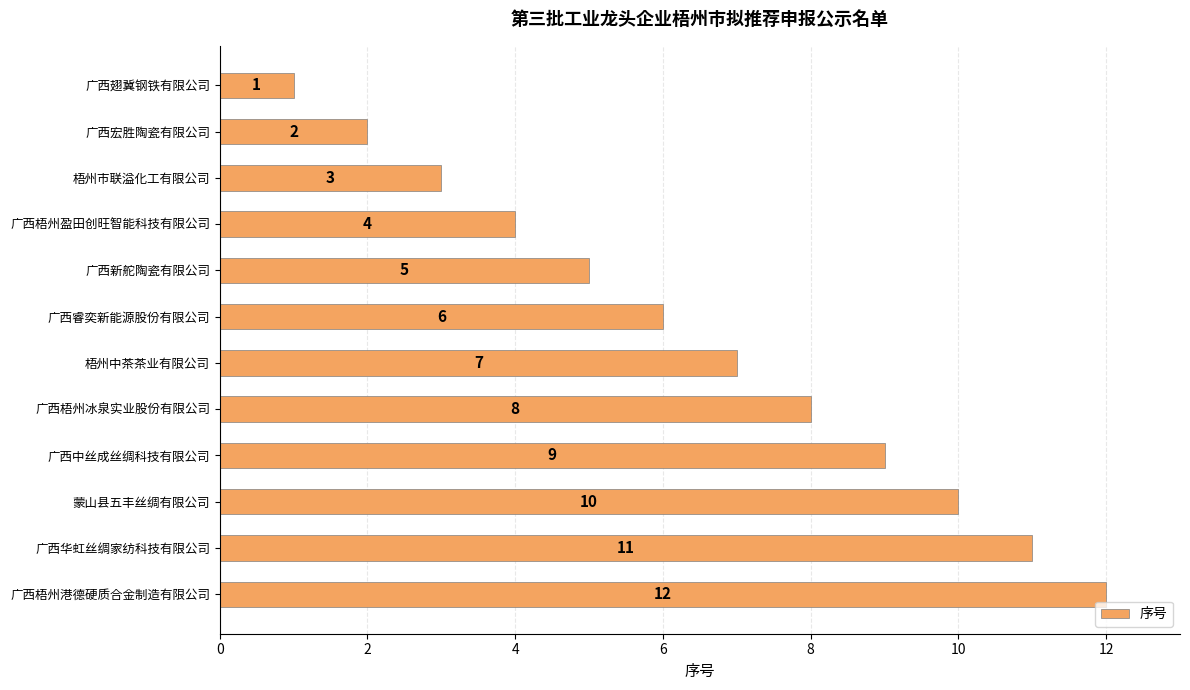

The chart shows a value of 4 at 广西梧州盈田创旺智能科技有限公司. True or false?

True